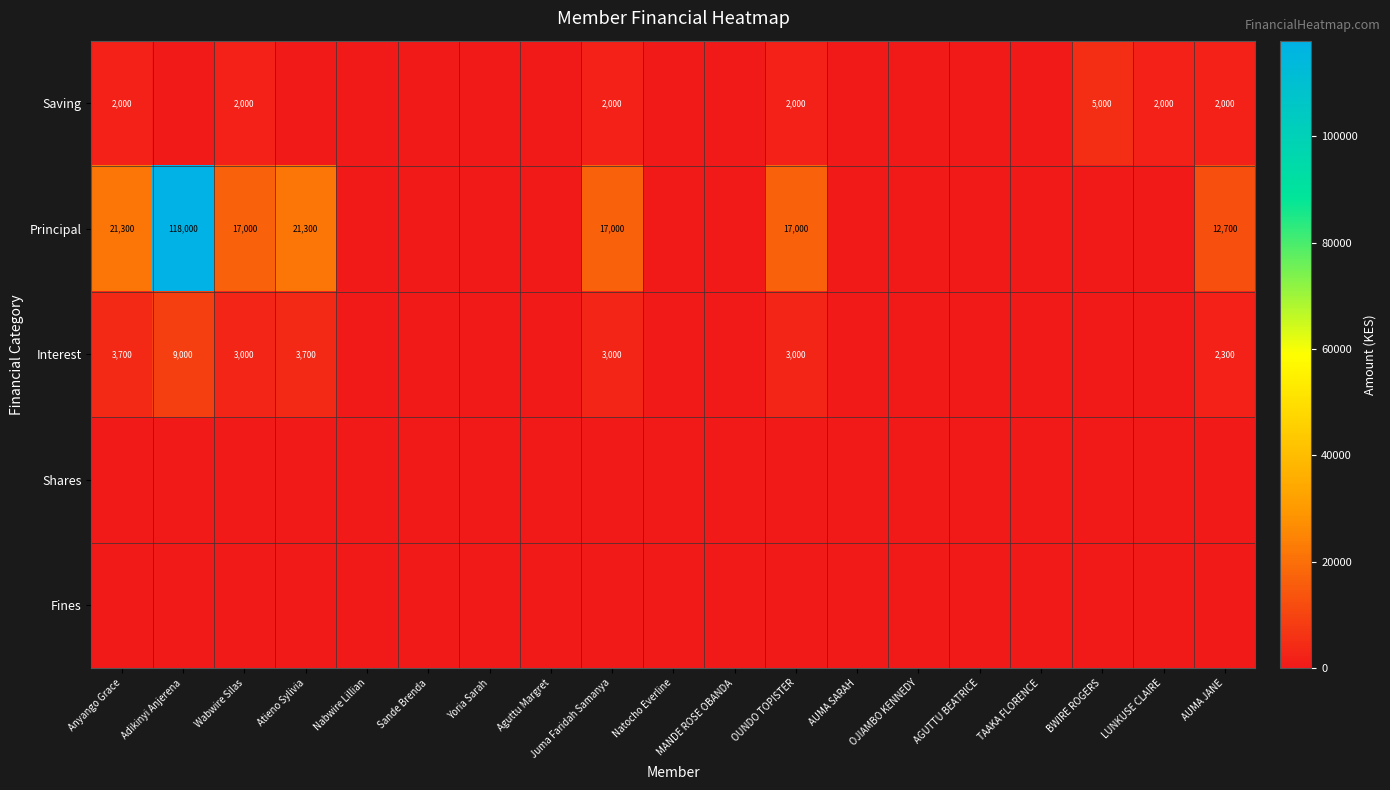

Between OJIAMBO KENNEDY and MANDE ROSE OBANDA, which is larger?

OJIAMBO KENNEDY